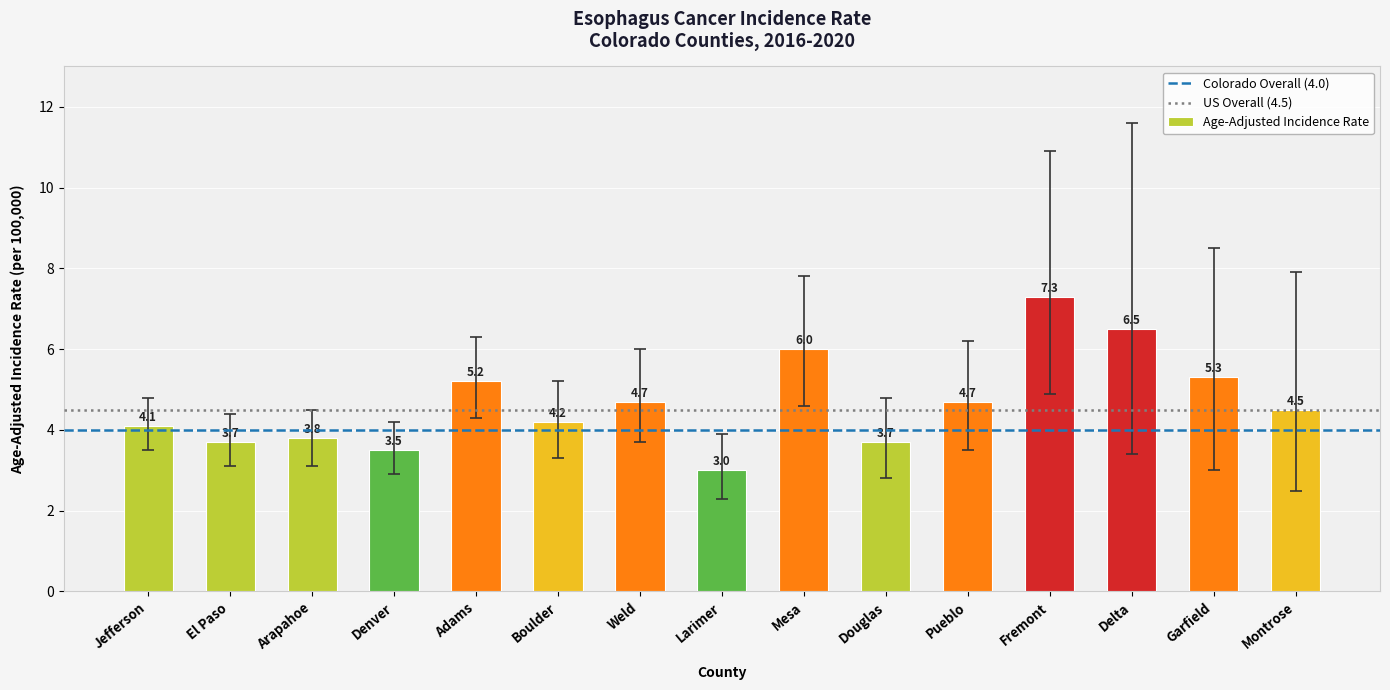

What is the label of the 2nd bar from the right?

Garfield